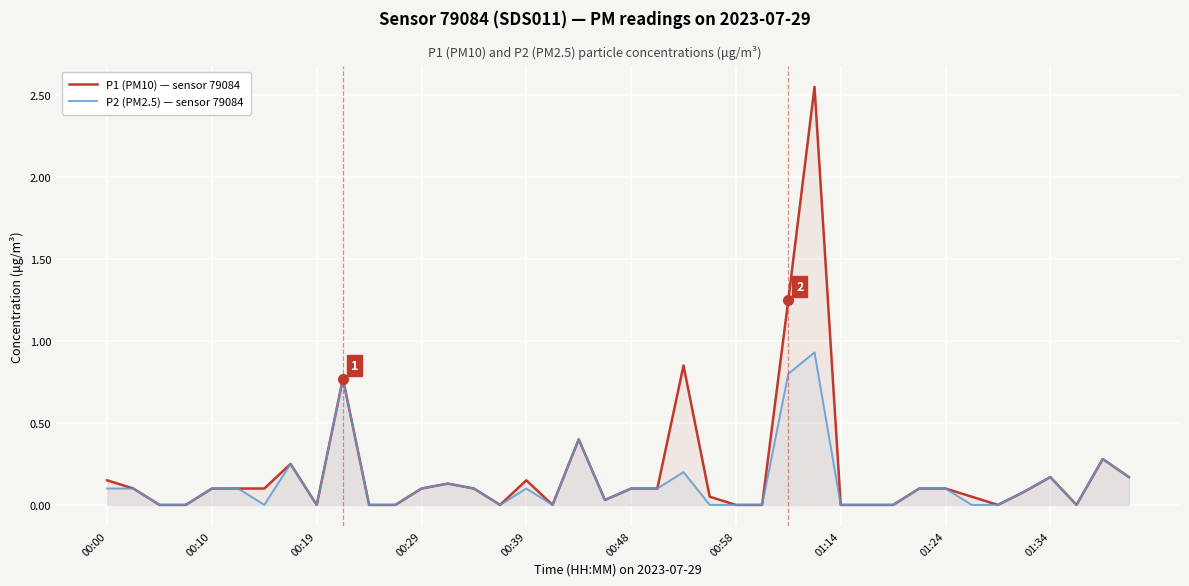

True or false: P2 (PM2.5) — sensor 79084 and P1 (PM10) — sensor 79084 intersect in this chart.

False